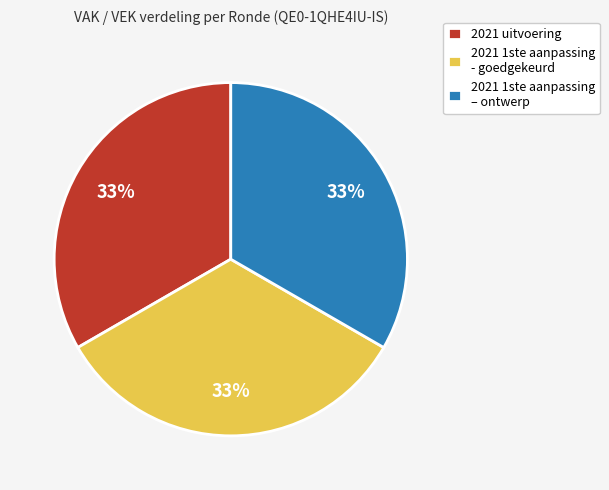

To the nearest percent, what is the average slice percentage?

33%